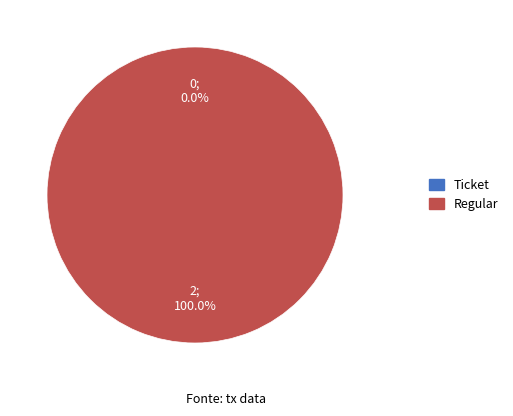

Which has a higher value, Ticket or Regular?

Regular